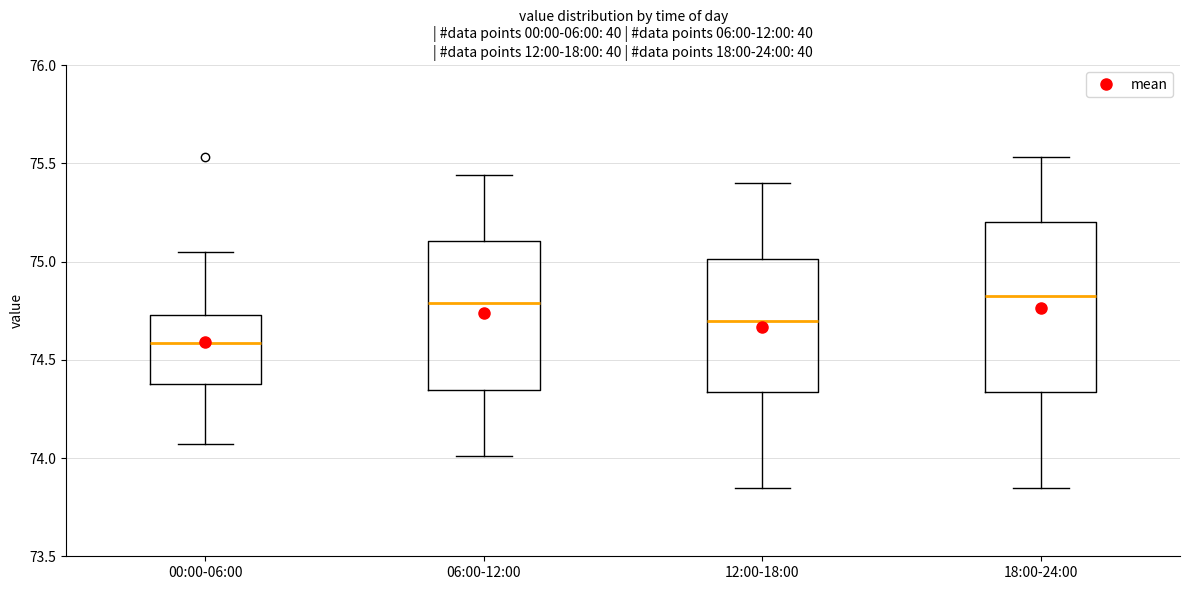

Reading left to right, read every box against the y-axis: the position of its median line, the range the box covers, and the ends of its whiskers. The values are not printed on the chart, so give them approximately, as read against the axis.

00:00-06:00: median 74.60, box 74.40 to 74.75, whiskers 74.05 to 75.05
06:00-12:00: median 74.80, box 74.35 to 75.10, whiskers 74.00 to 75.45
12:00-18:00: median 74.70, box 74.35 to 75.00, whiskers 73.85 to 75.40
18:00-24:00: median 74.85, box 74.35 to 75.20, whiskers 73.85 to 75.55